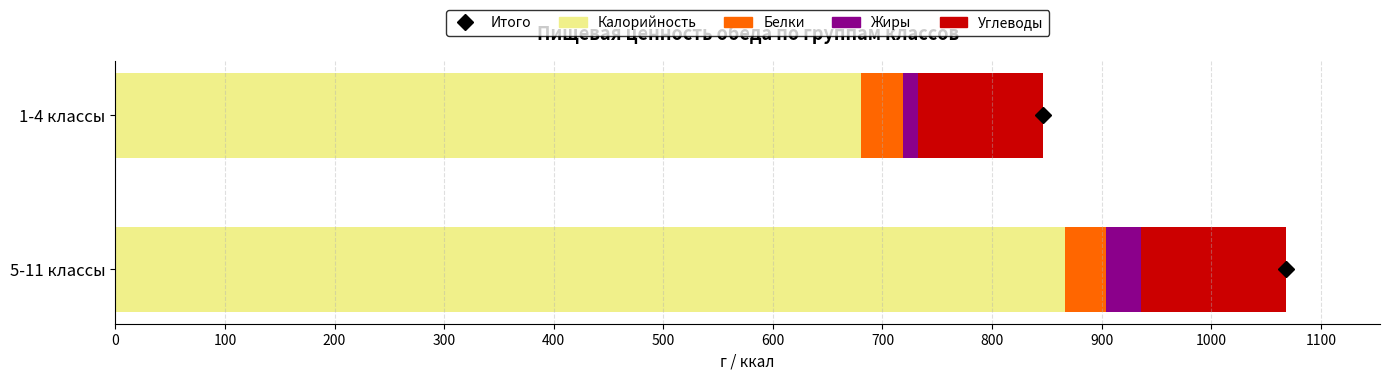

How many values in the Калорийность series are below 866?

1